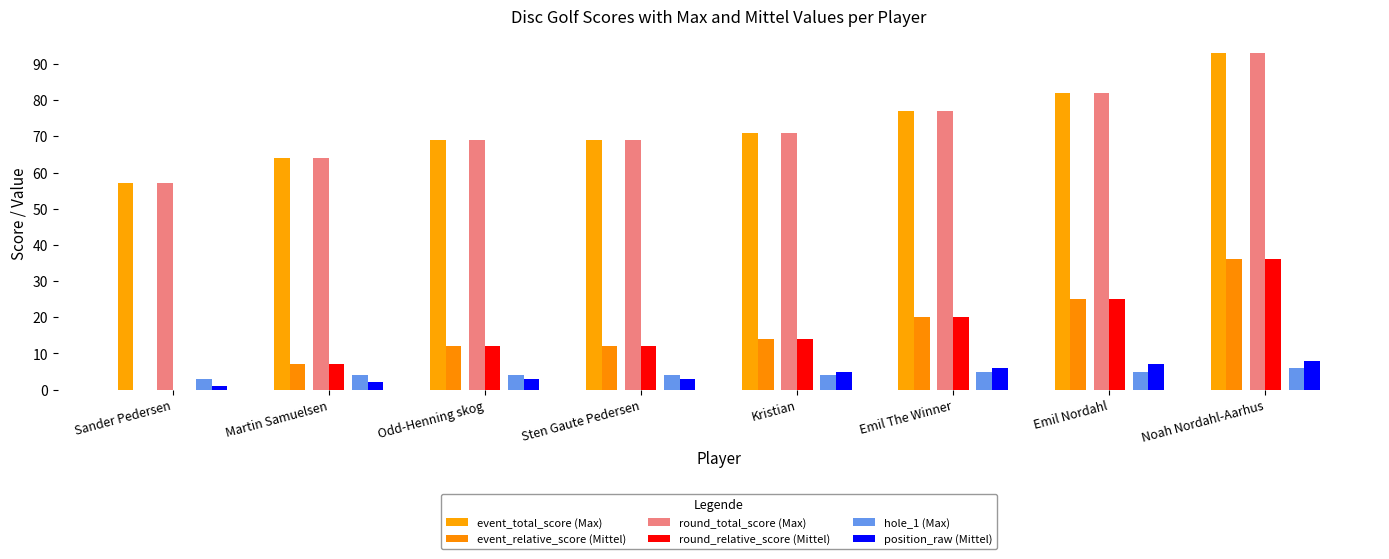

At which category is the sum across all series the highest?

Noah Nordahl-Aarhus